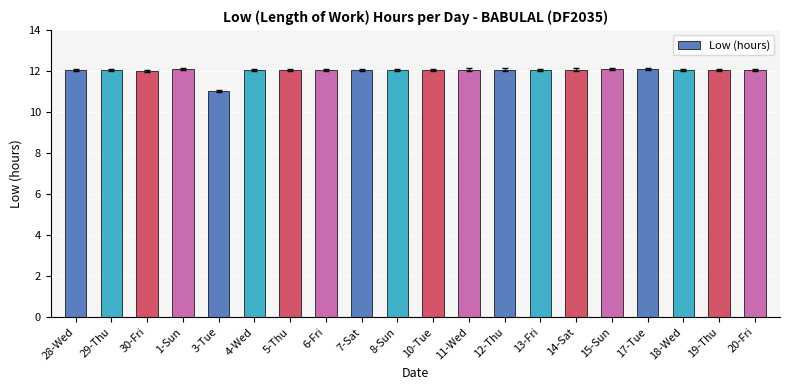

At which label is the value closest to 11?

3-Tue